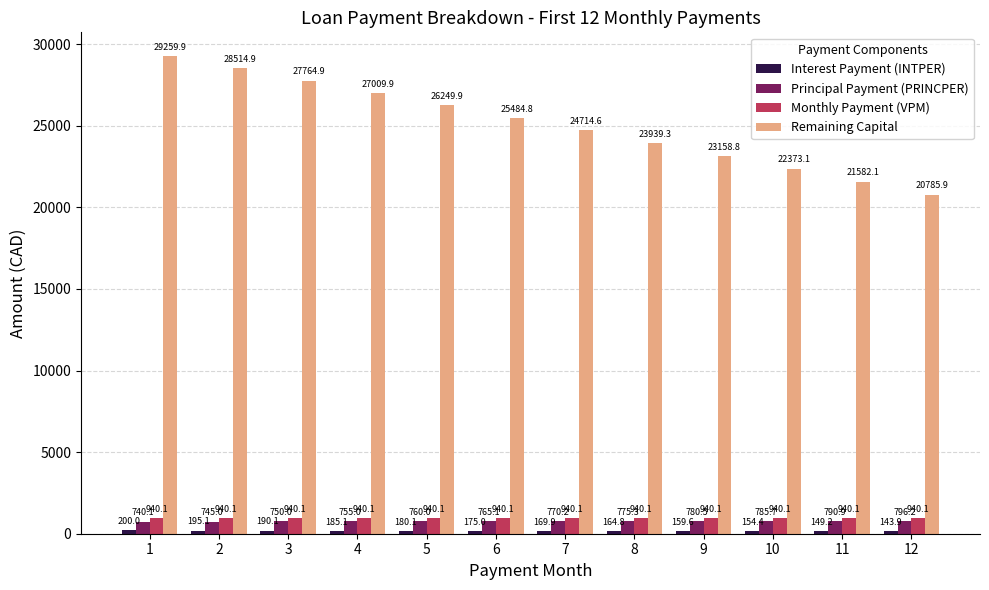

Which series has the largest total across all categories?

Remaining Capital